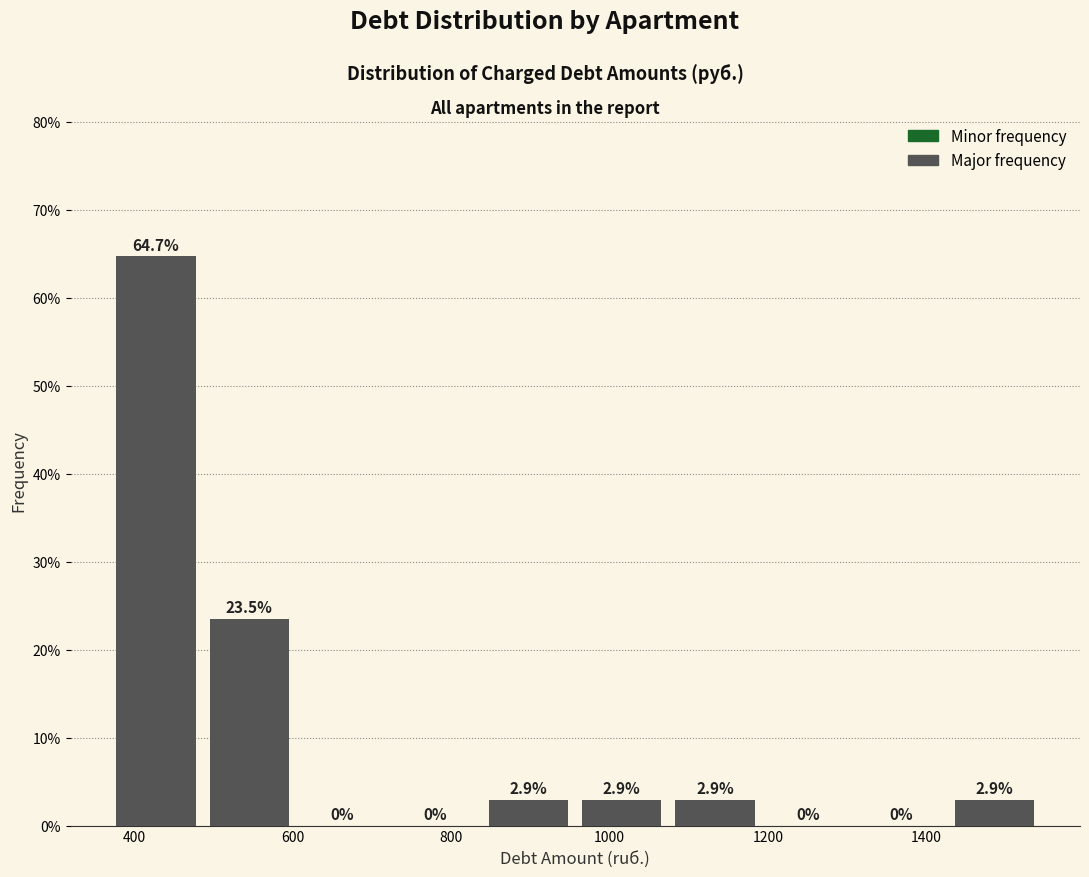

Reading left to right, list every bar in this chart as the range it spans on the x-axis followed by its height. The bar edges are not printed on the chart, so give them approximately, as read against the axis.

380 to 500: 64.7
500 to 620: 23.5
620 to 740: 0.0
740 to 840: 0.0
840 to 960: 2.9
960 to 1080: 2.9
1080 to 1200: 2.9
1200 to 1320: 0.0
1320 to 1440: 0.0
1440 to 1560: 2.9